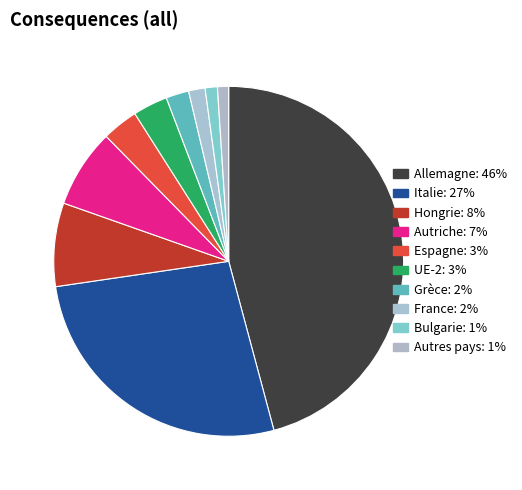

How many slices are in this pie chart?

10